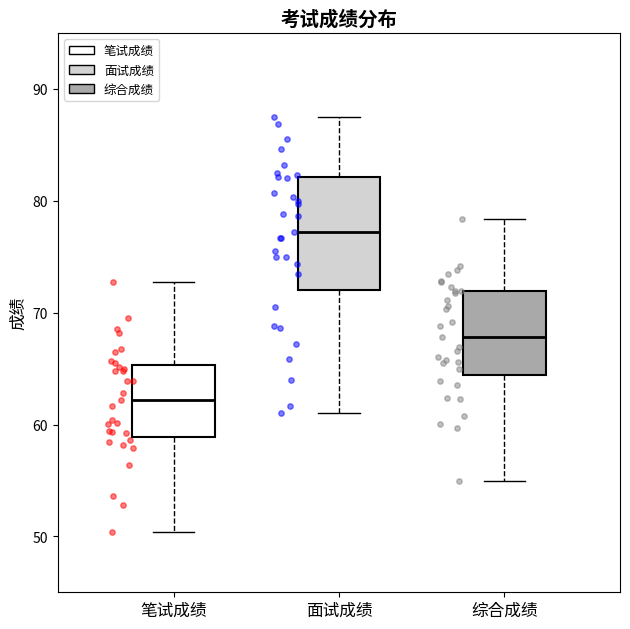

Which box's median line is the lowest?

笔试成绩